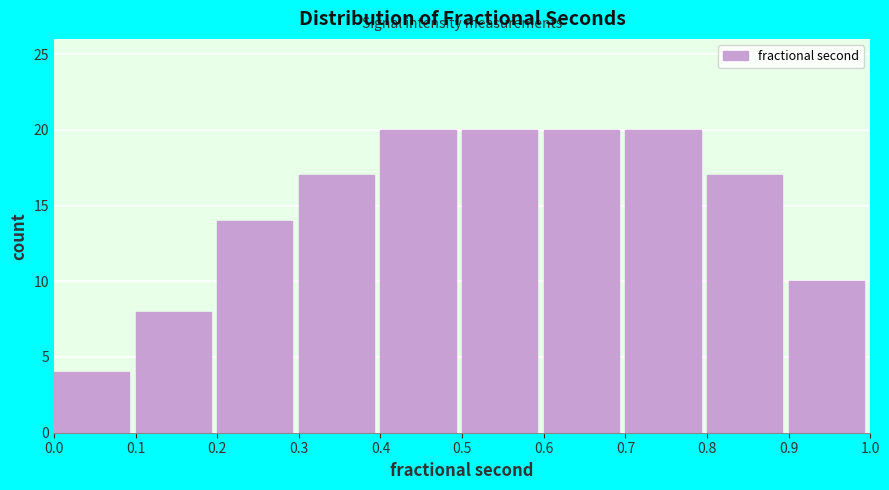

Reading left to right, list every bar in this chart as the range it spans on the x-axis followed by its height. The values are not printed on the chart, so give them approximately, as read against the axis.

0.0 to 0.1: 4
0.1 to 0.2: 8
0.2 to 0.3: 14
0.3 to 0.4: 17
0.4 to 0.5: 20
0.5 to 0.6: 20
0.6 to 0.7: 20
0.7 to 0.8: 20
0.8 to 0.9: 17
0.9 to 1.0: 10